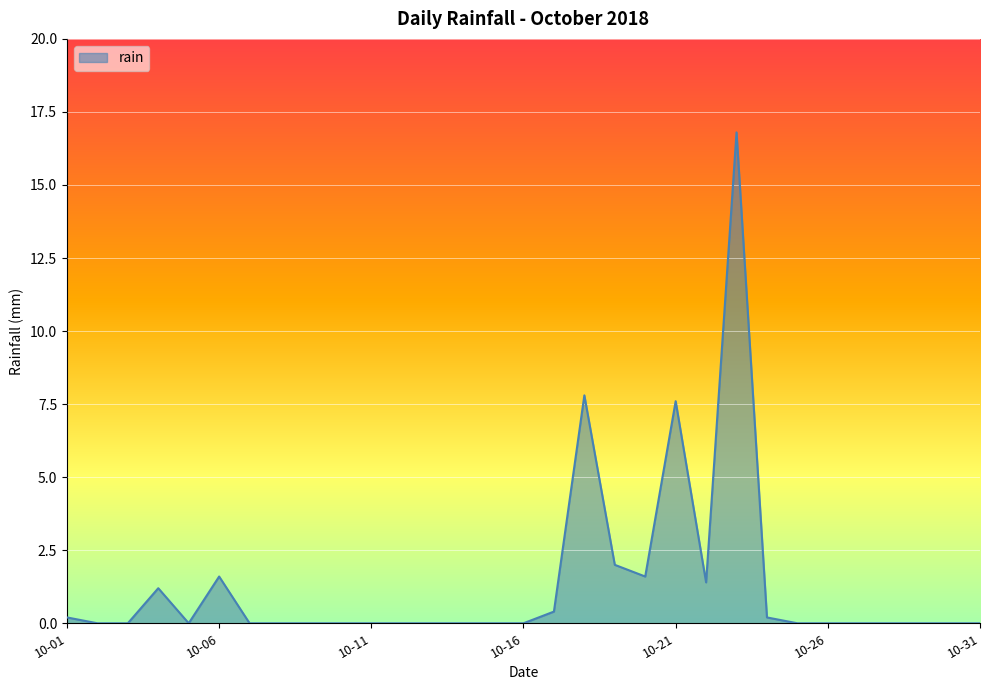

Is it true that the value at 10-11 is 10.9?

False